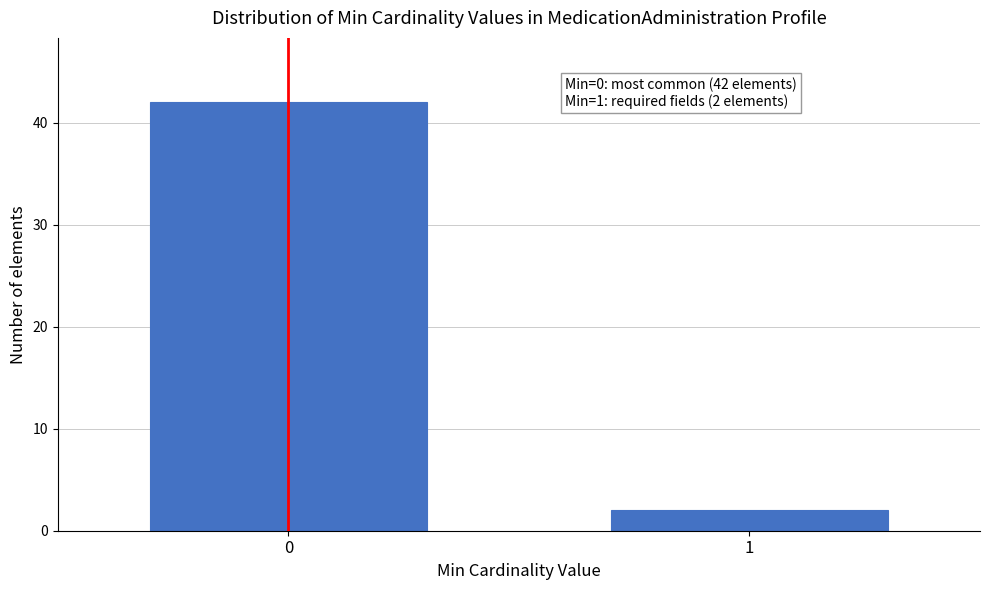

Reading left to right, what are all the values shown in this chart?

42	2